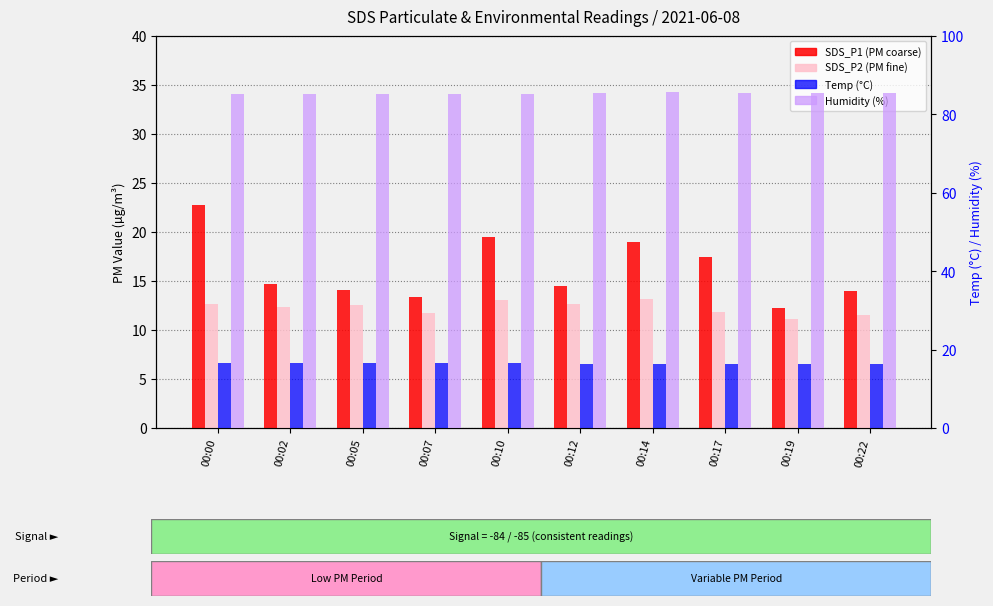

Which series has the largest total across all categories?

Humidity